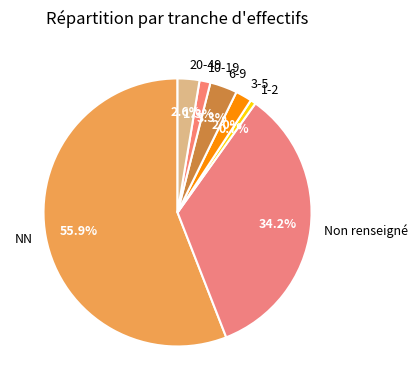

Which slice is the largest?

NN